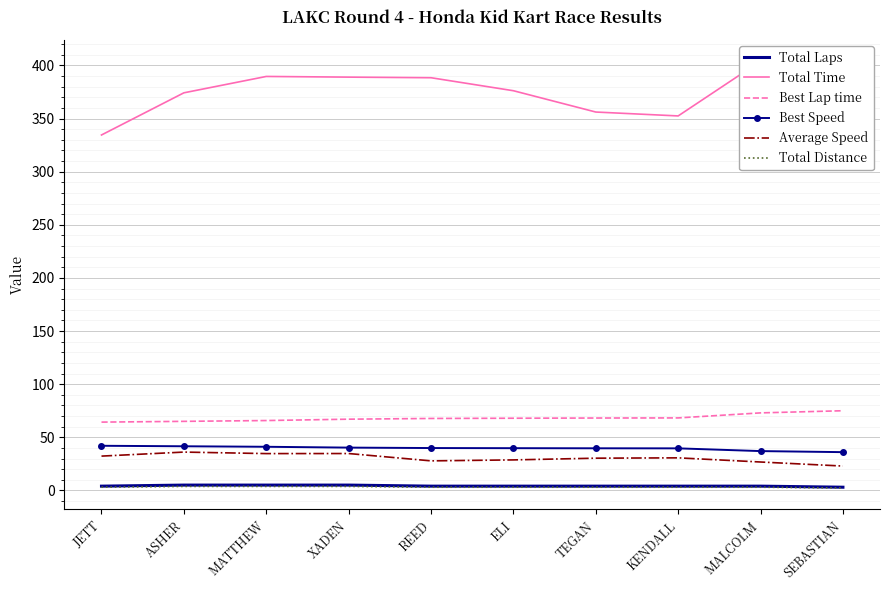

What is the minimum value for Best Speed?

36.0